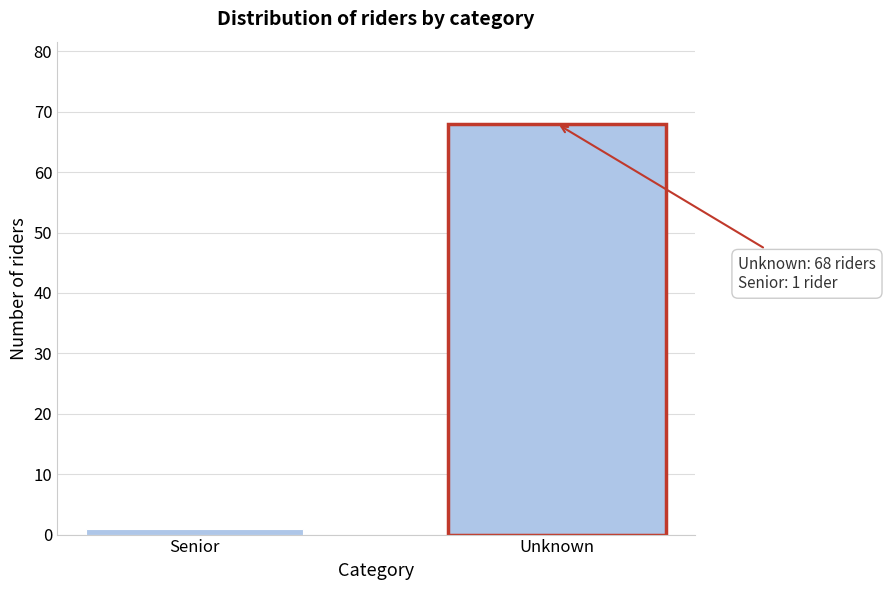

Reading right to left, extract all data points from this chart.

Unknown=68	Senior=1